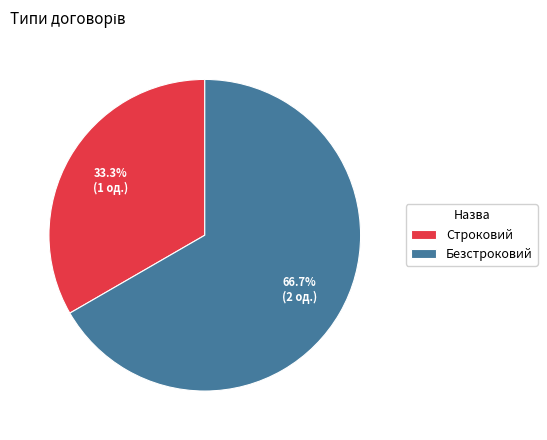

Which has a higher value, Строковий or Безстроковий?

Безстроковий